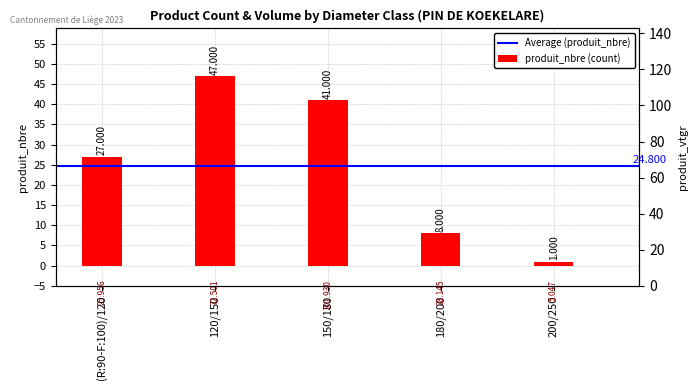

Between 120/150 and 150/180, which series saw the biggest shift?

produit_vtgr